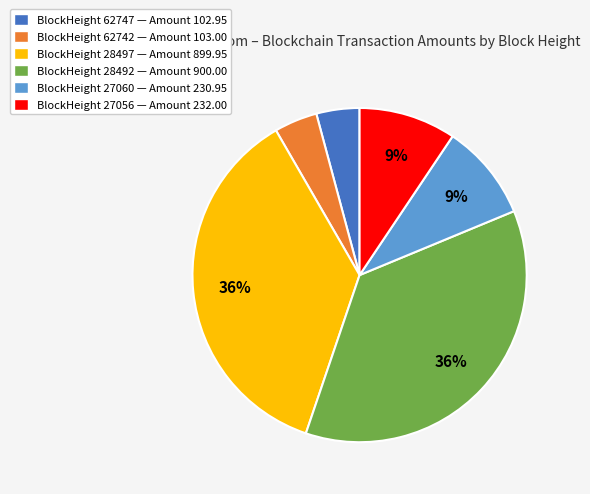

The BlockHeight 28492 — Amount 900.00 slice represents 36% of the pie. True or false?

True